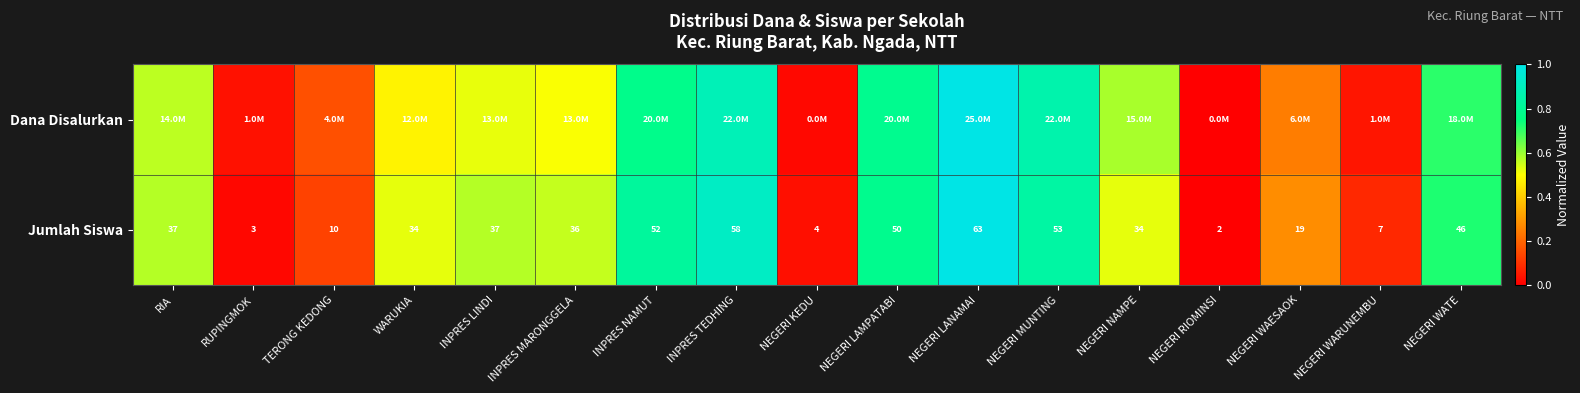

At which category is the sum across all series the highest?

NEGERI LANAMAI